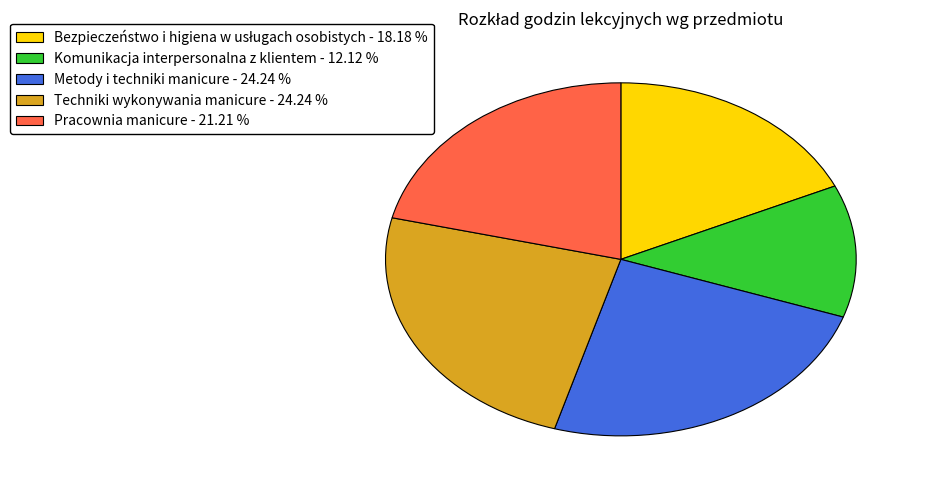

Is the sum of Pracownia manicure - 21.21 % and Metody i techniki manicure - 24.24 % greater than half?

No